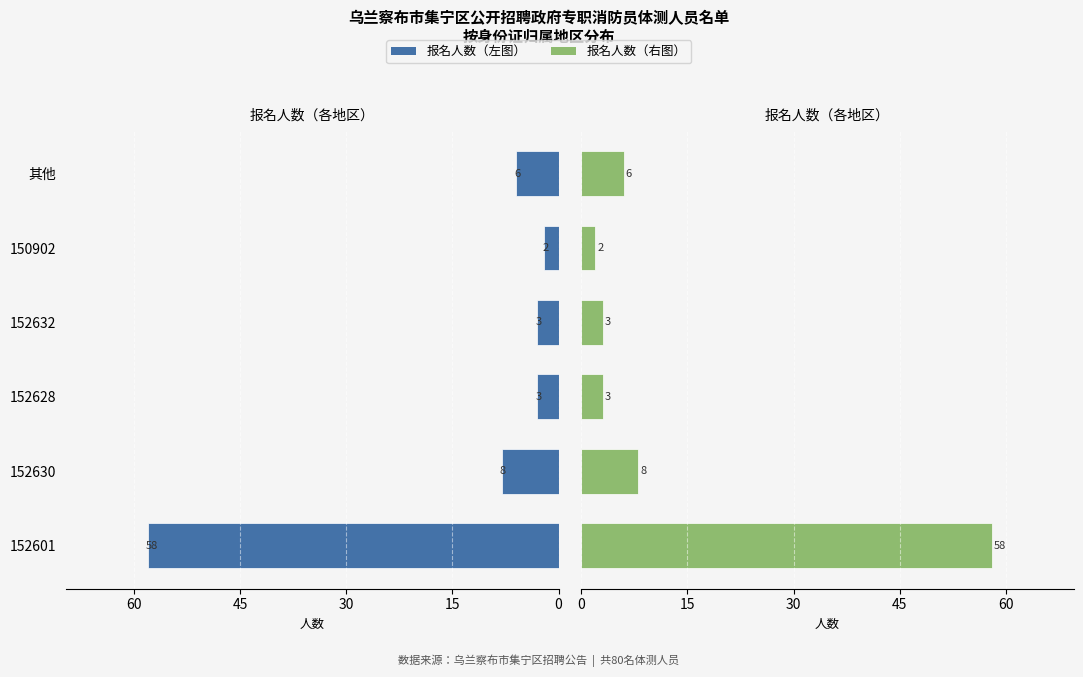

How many groups of bars are there?

6